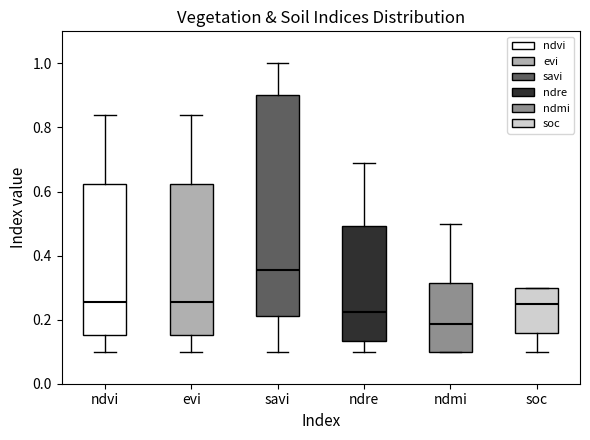

Reading left to right, transcribe this box plot: for each box, give where its median line is, the range the box spans, and where its two whiskers end, as read against the y-axis. The values are not printed on the chart, so give them approximately, as read against the axis.

ndvi: median 0.26, box 0.16 to 0.62, whiskers 0.10 to 0.84
evi: median 0.26, box 0.16 to 0.62, whiskers 0.10 to 0.84
savi: median 0.36, box 0.22 to 0.90, whiskers 0.10 to 1.00
ndre: median 0.22, box 0.14 to 0.50, whiskers 0.10 to 0.70
ndmi: median 0.18, box 0.10 to 0.32, whiskers 0.10 to 0.50
soc: median 0.24, box 0.16 to 0.30, whiskers 0.10 to 0.30